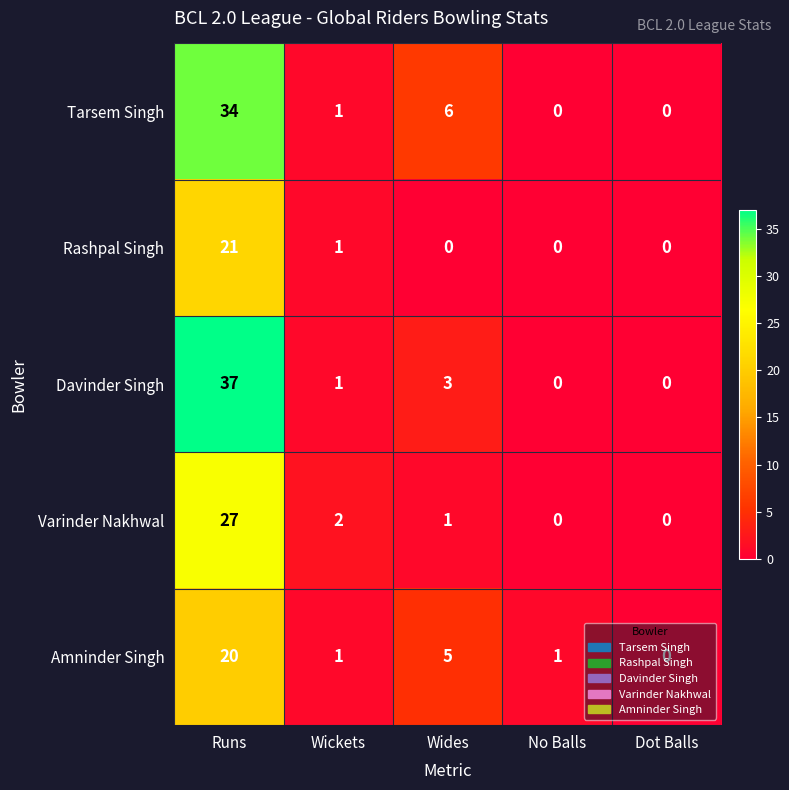

Which category has the highest value across all series?

Runs